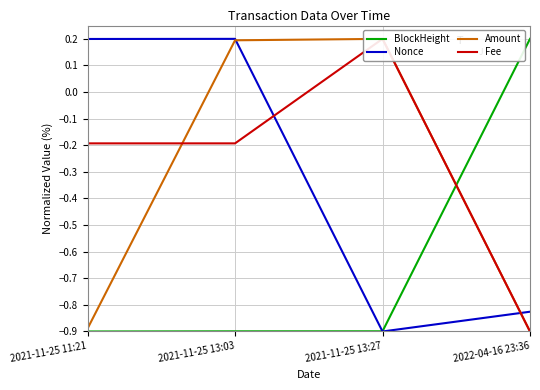

Where do Fee and Nonce first cross each other?

2021-11-25 13:03 and 2021-11-25 13:27